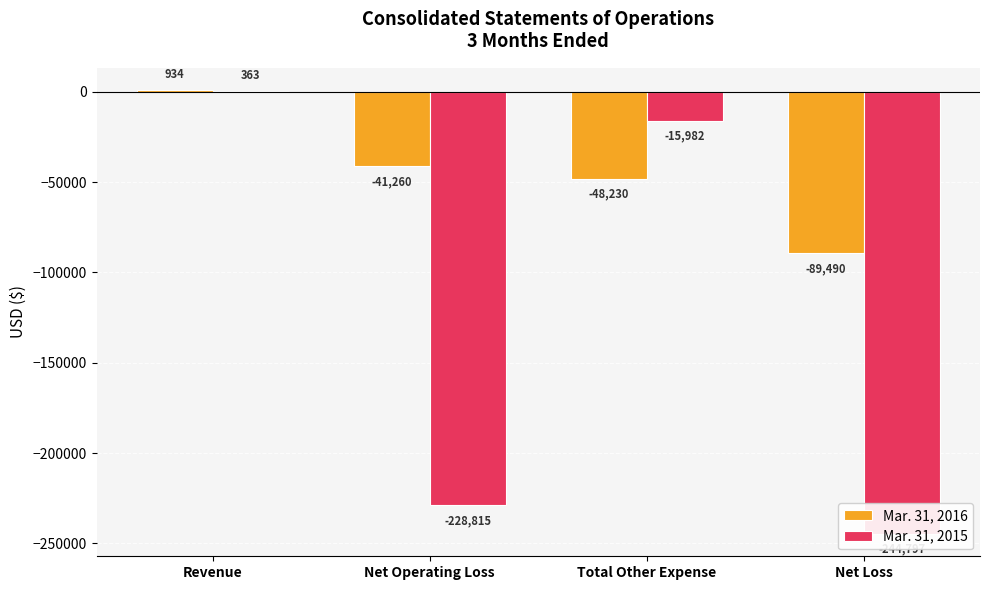

The Mar. 31, 2015 series shows -5002 at Total Other Expense. True or false?

False